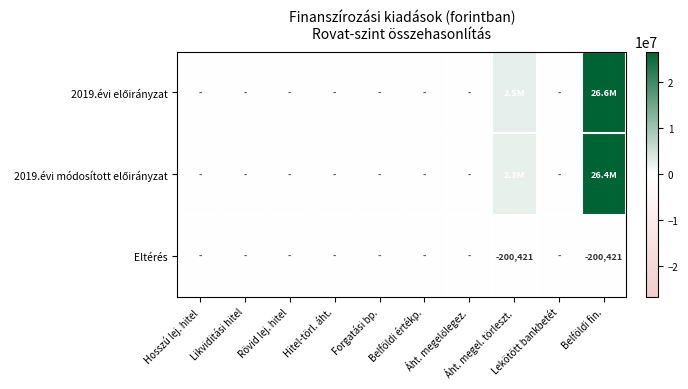

Which label corresponds to the largest value in the chart?

Belföldi fin.